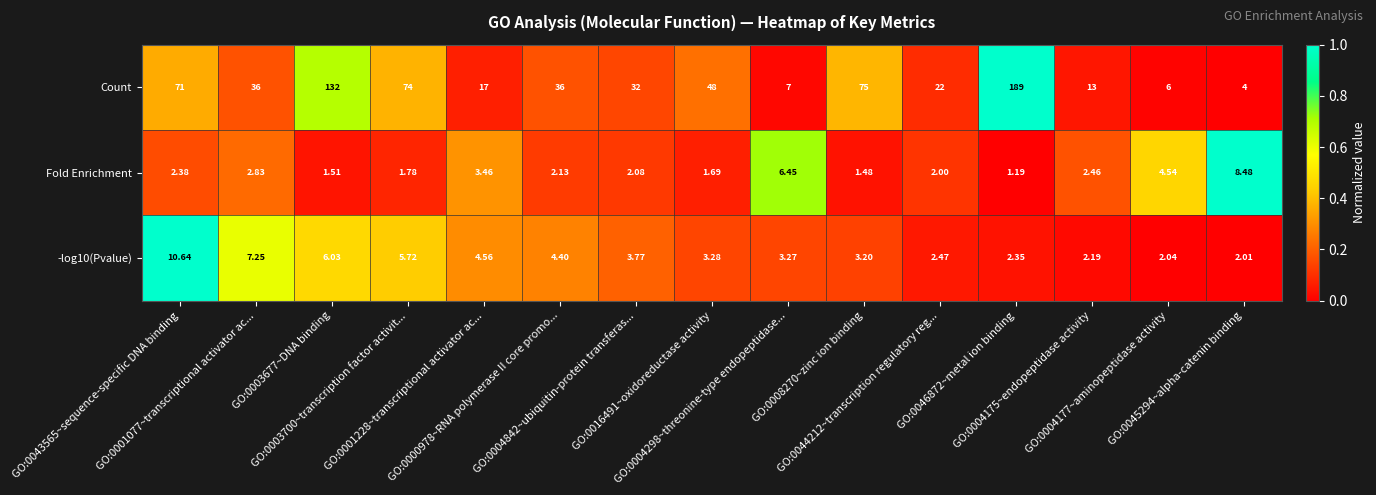

Which series has the widest spread of values?

Count